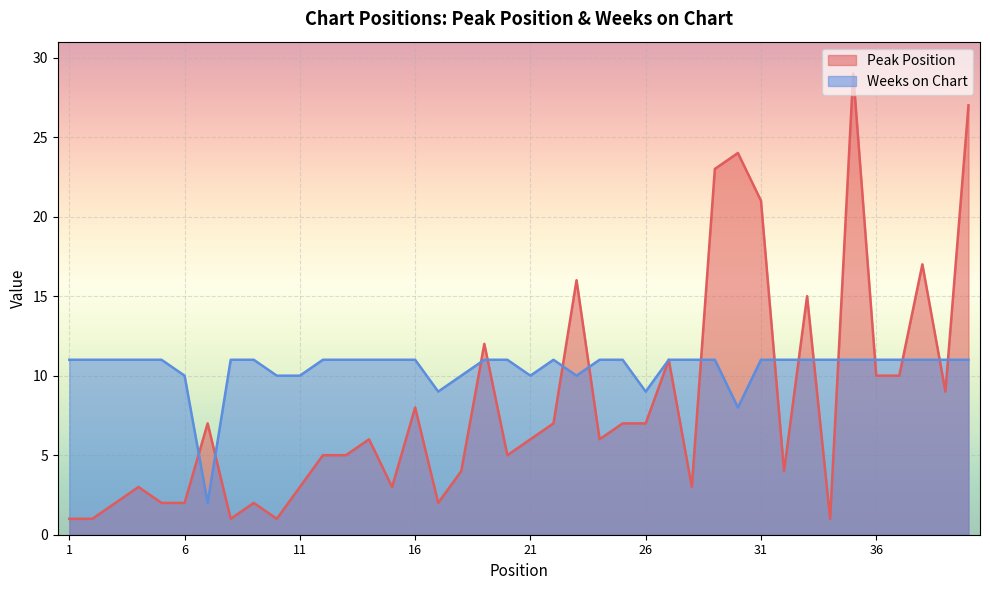

Reading left to right, transcribe all the data shown in this chart.

Peak Position: 1	1	2	3	2	2	7	1	2	1	3	5	5	6	3	8	2	4	12	5	6	7	16	6	7	7	11	3	23	24	21	4	15	1	29	10	10	17	9	27
Weeks on Chart: 11	11	11	11	11	10	2	11	11	10	10	11	11	11	11	11	9	10	11	11	10	11	10	11	11	9	11	11	11	8	11	11	11	11	11	11	11	11	11	11